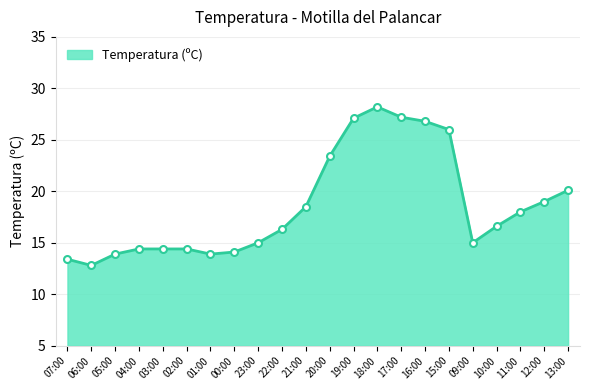

What is the value of the 3rd point from the left?

13.9